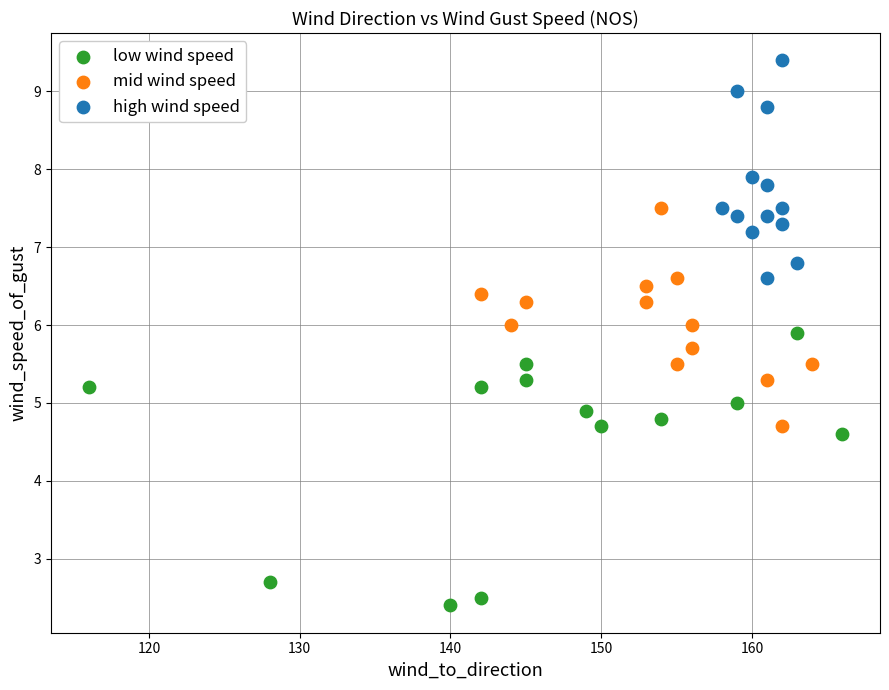

Which series reaches the maximum Y coordinate?

high wind speed